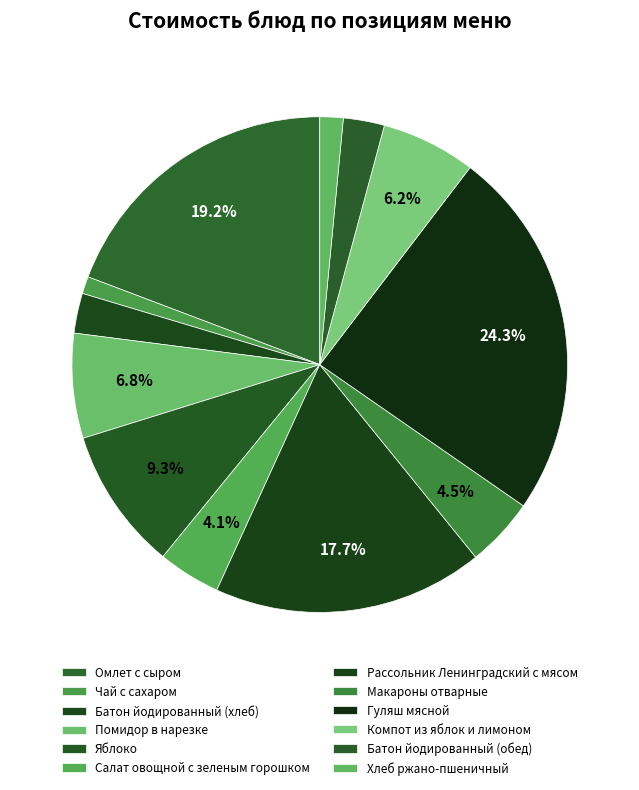

How many segments does this pie chart have?

12